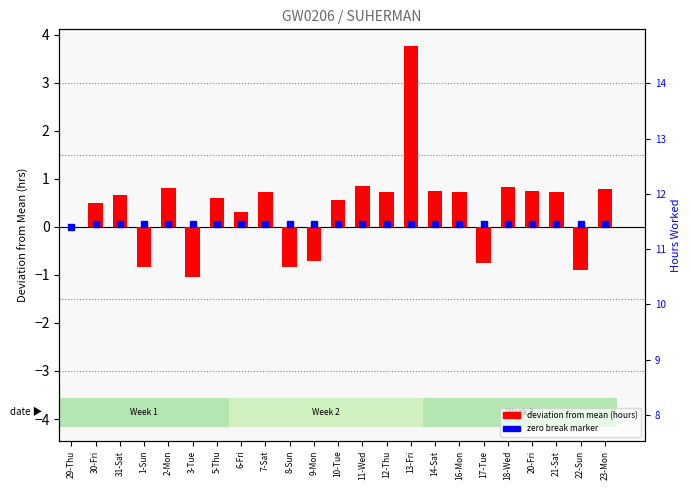

Read the value at 10-Tue.

0.6